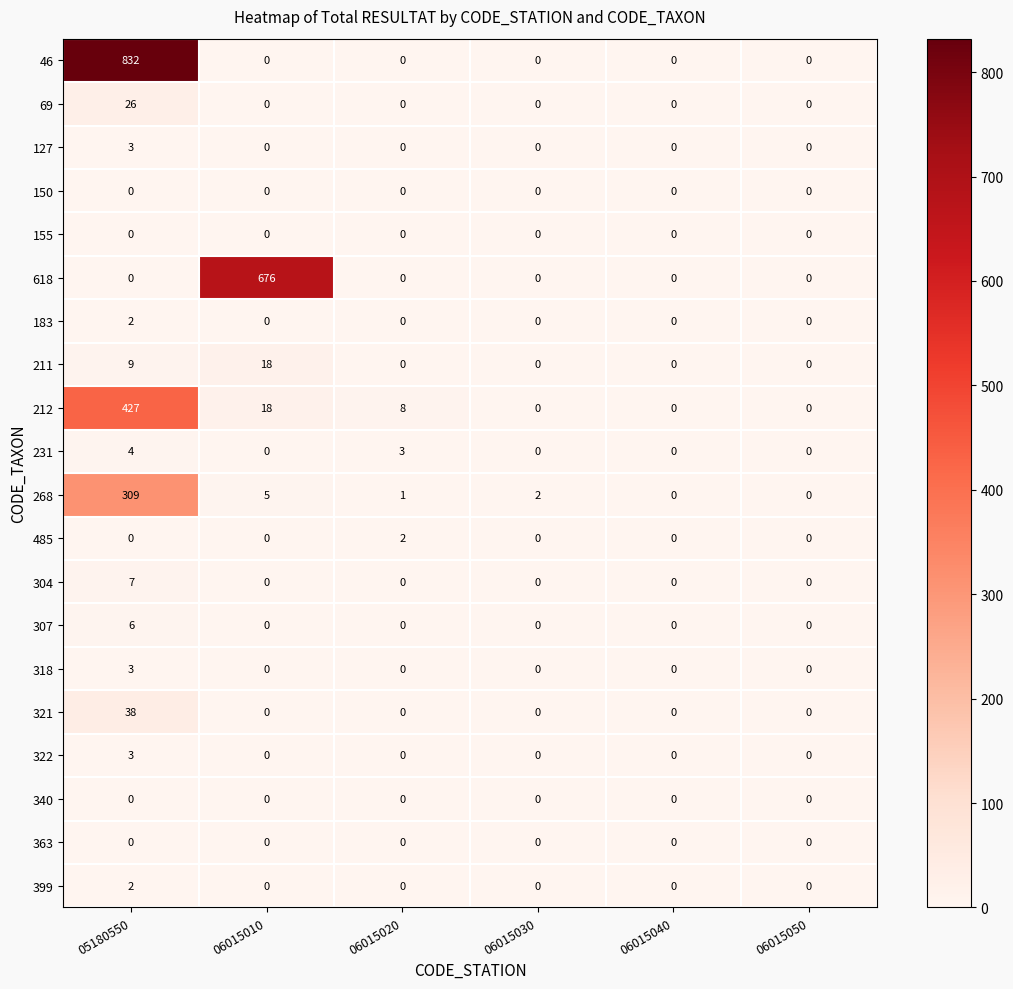

What is the difference between the highest and lowest values at 06015010?

676